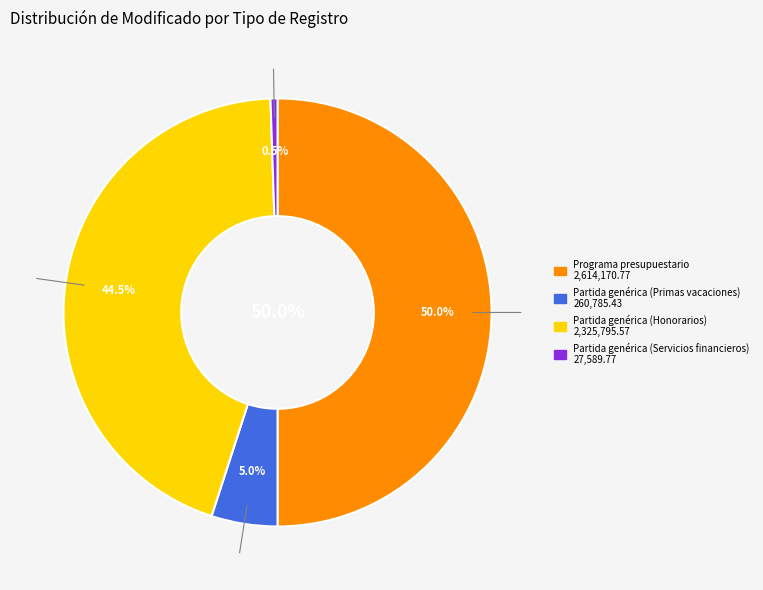

How many slices are in this pie chart?

4